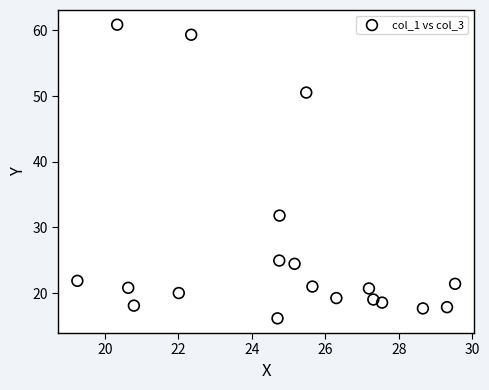

What Y value in the scatter plot is closest to 38?

31.8